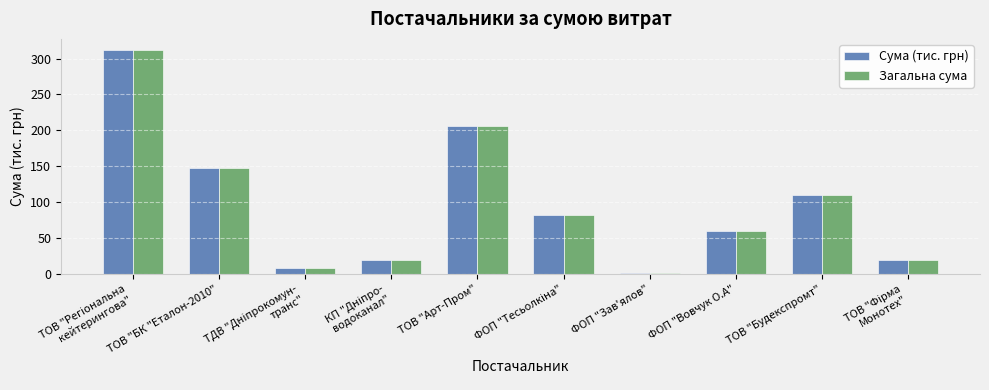

What is the sum of all Сума (тис. грн) values?

963.5